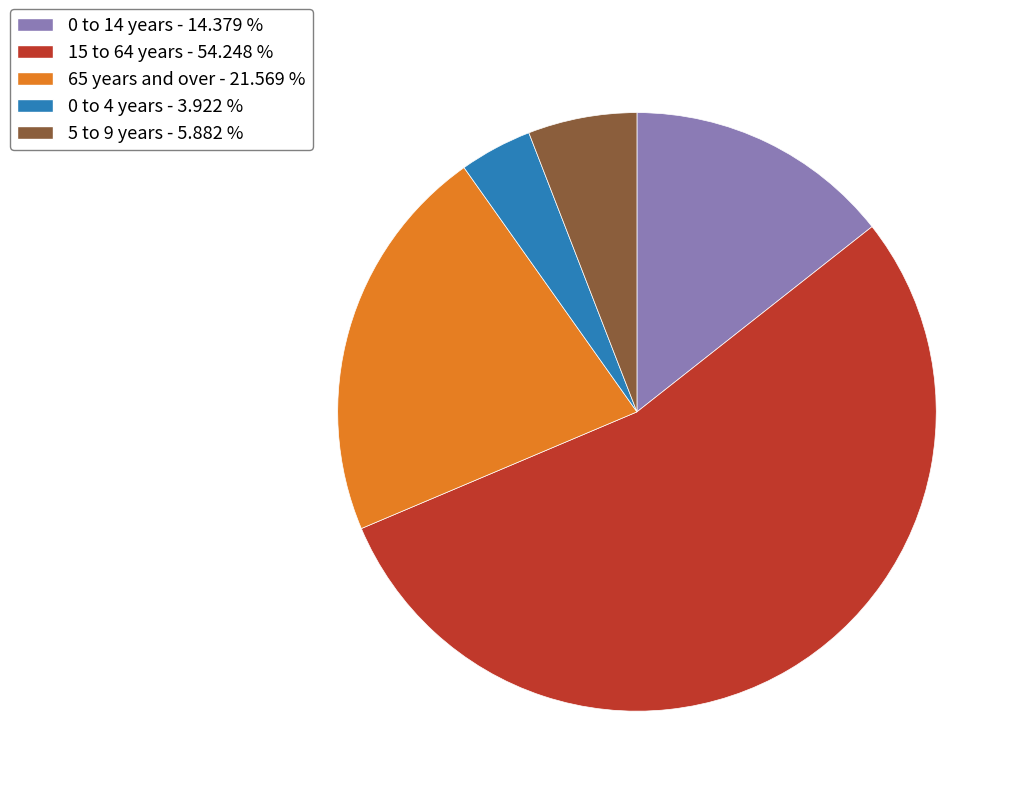

Is 15 to 64 years the majority of the pie?

Yes